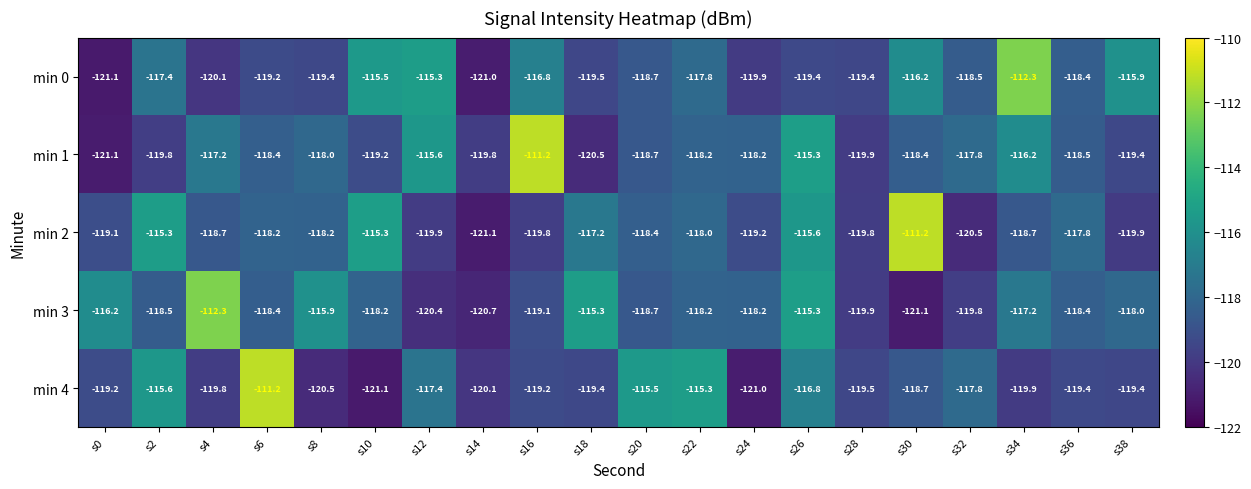

What is the average value of the min 3 series?

-118.0